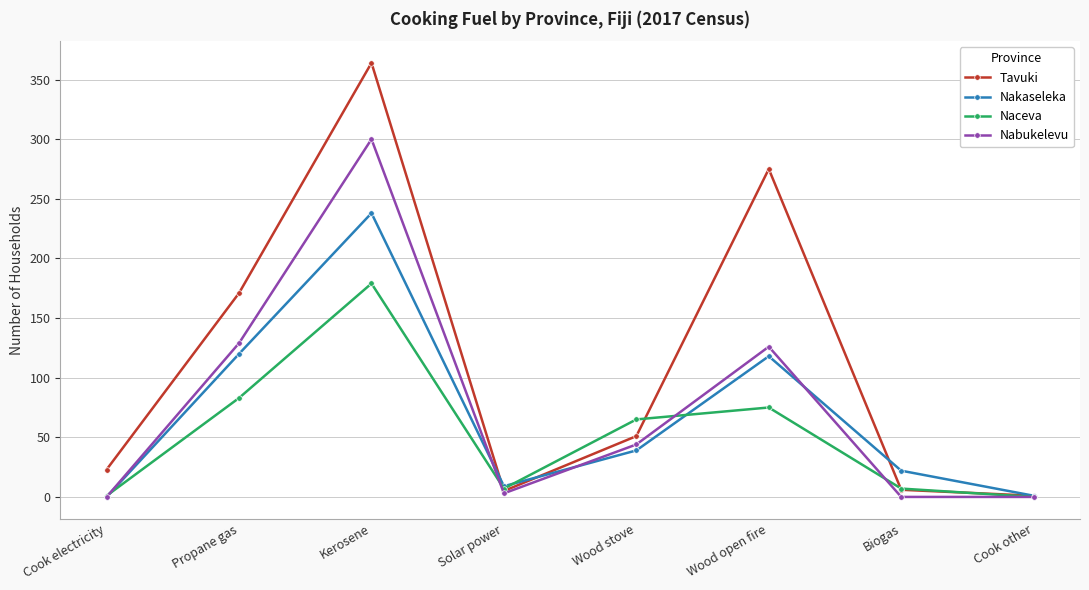

What is the difference between the Tavuki values at Propane gas and Kerosene?

193